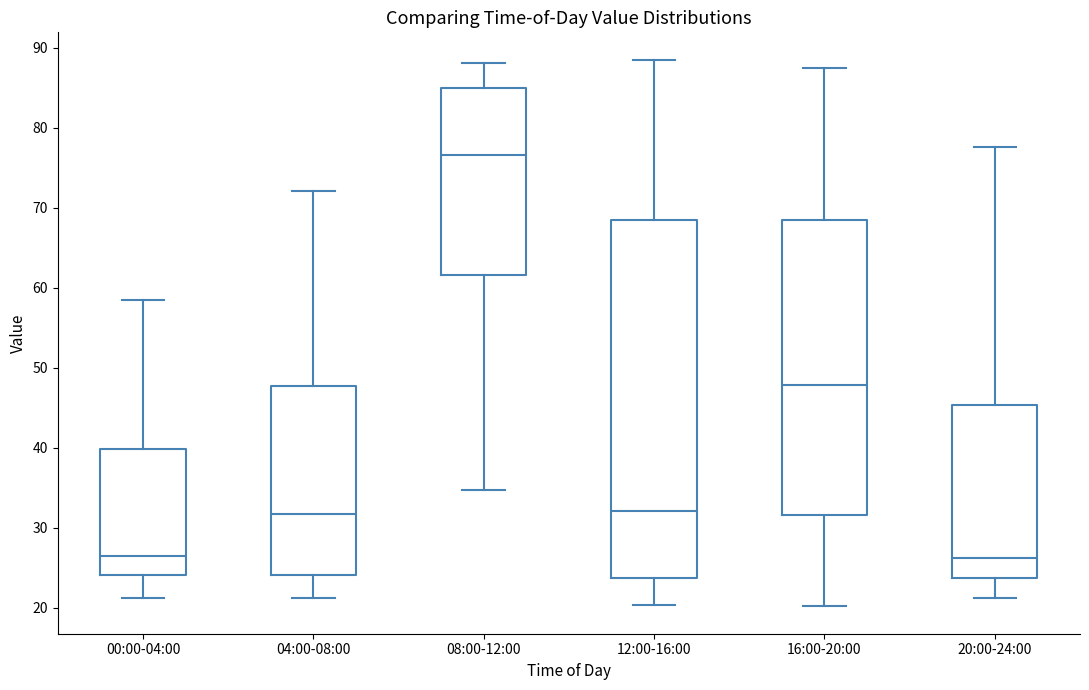

Where does the median line of the box for 16:00-20:00 sit on the y-axis? The values are not printed on the chart, so give them approximately, as read against the axis.

48